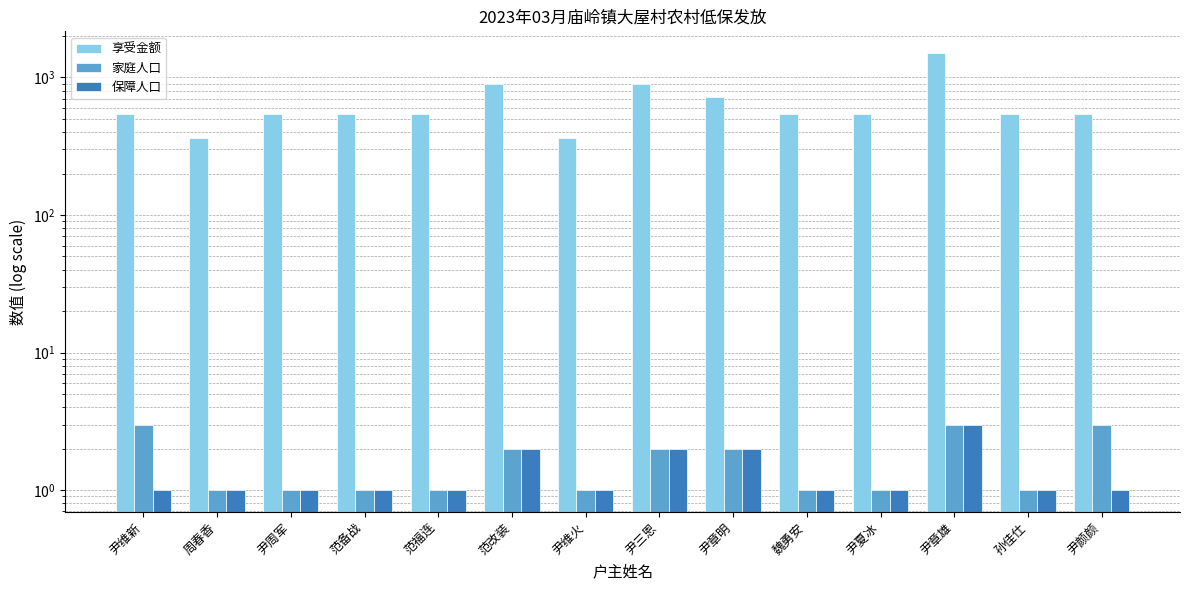

Reading left to right, extract all data points from this chart.

享受金额: 尹维新=540	周春香=360	尹周军=540	范备战=540	范福连=540	范改装=900	尹维火=360	尹三恩=890	尹章明=720	魏勇安=540	尹夏冰=540	尹章雄=1500	孙佳仕=540	尹颜颜=540
家庭人口: 尹维新=3	周春香=1	尹周军=1	范备战=1	范福连=1	范改装=2	尹维火=1	尹三恩=2	尹章明=2	魏勇安=1	尹夏冰=1	尹章雄=3	孙佳仕=1	尹颜颜=3
保障人口: 尹维新=1	周春香=1	尹周军=1	范备战=1	范福连=1	范改装=2	尹维火=1	尹三恩=2	尹章明=2	魏勇安=1	尹夏冰=1	尹章雄=3	孙佳仕=1	尹颜颜=1